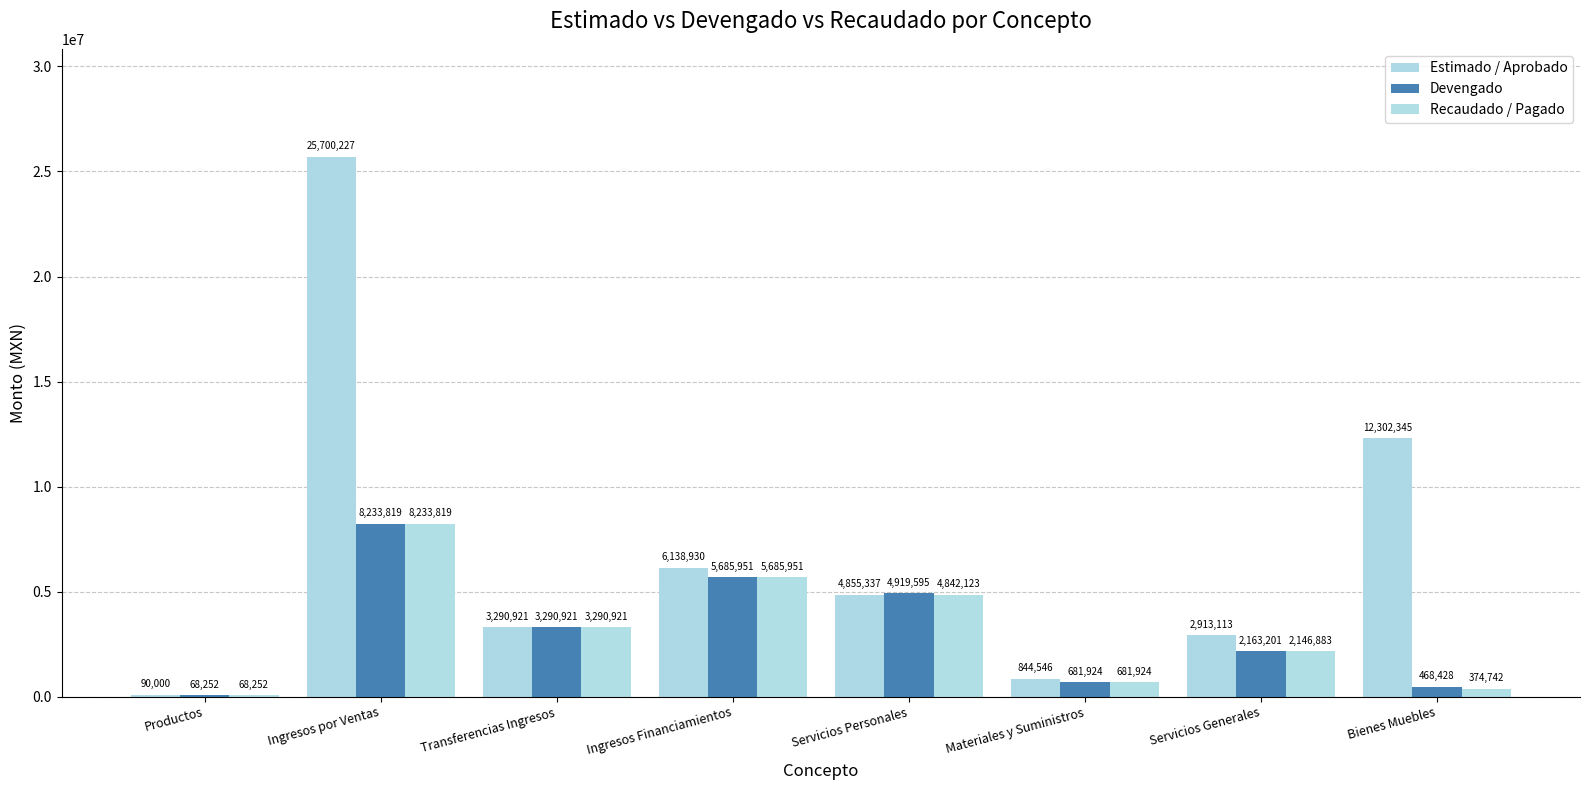

Rank the categories by Estimado / Aprobado value from highest to lowest.

Ingresos por Ventas, Bienes Muebles, Ingresos Financiamientos, Servicios Personales, Transferencias Ingresos, Servicios Generales, Materiales y Suministros, Productos